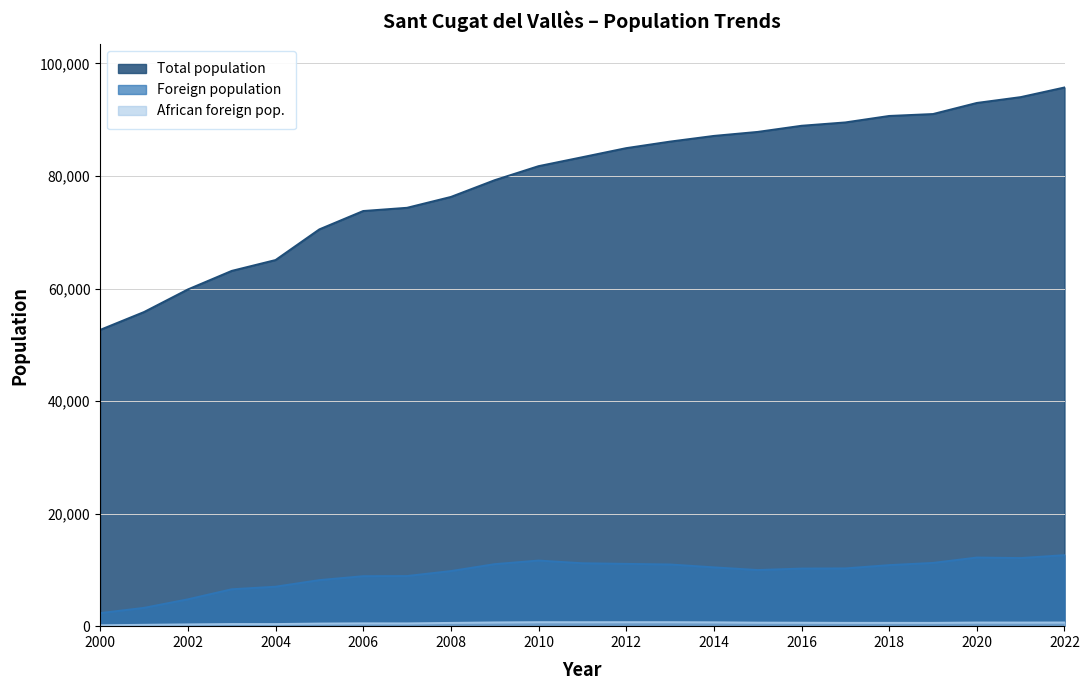

Count the number of categories in the chart.

23